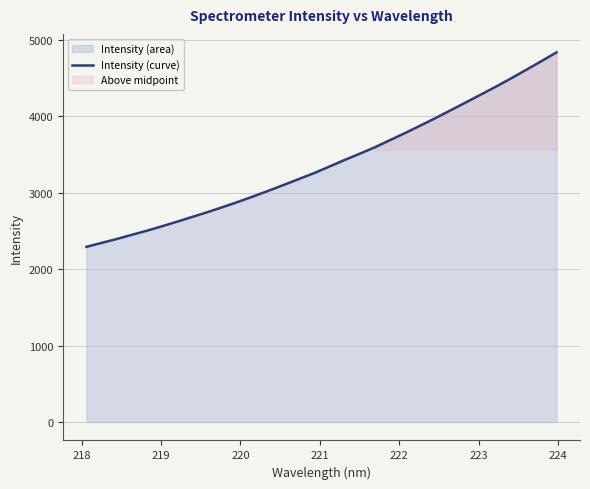

What is the highest value of the Intensity (curve) series?

4834.1